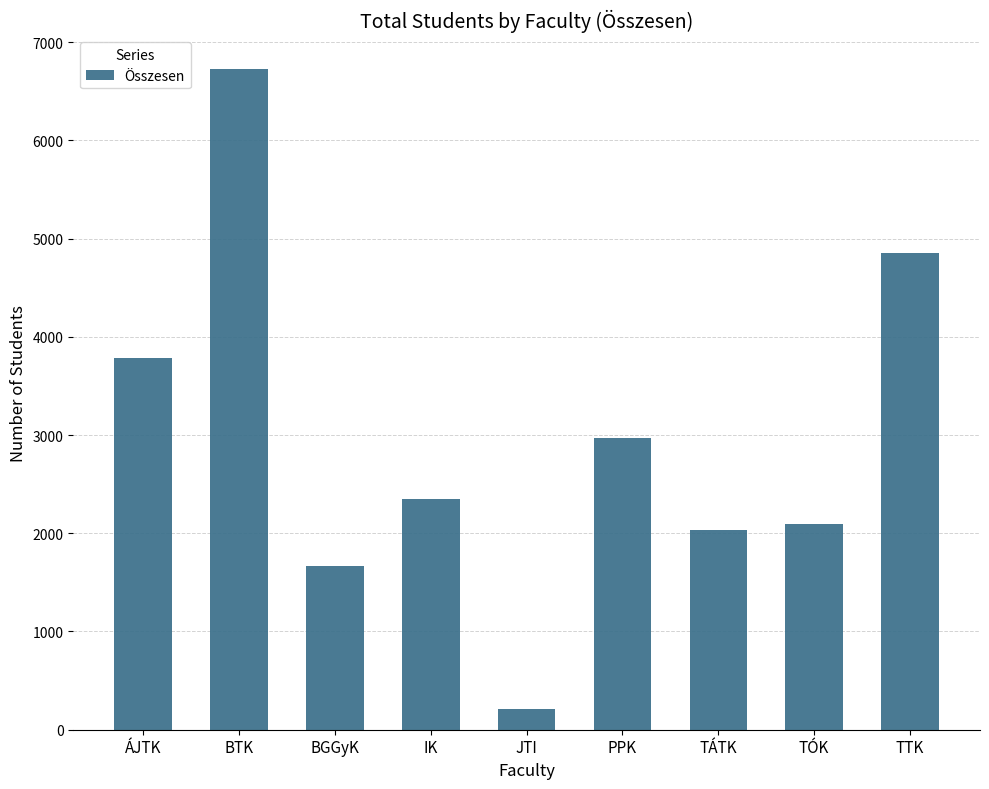

What is the greatest value displayed?

6731